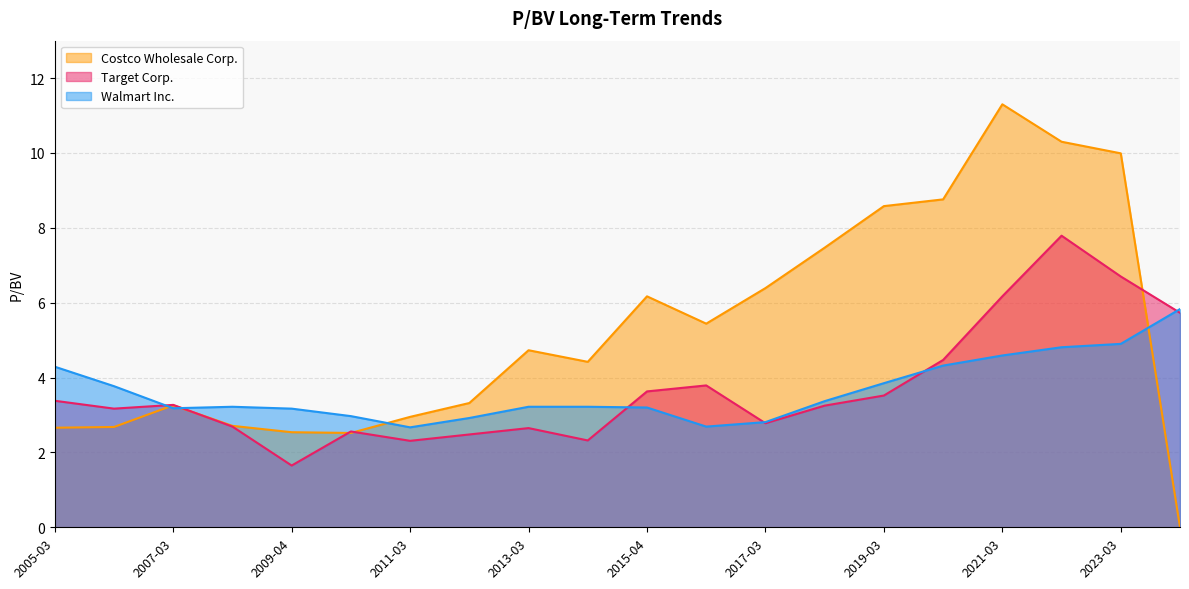

Is the value of Walmart Inc. at 2018-03-30 greater than the value of Costco Wholesale Corp. at 2017-03-31?

No